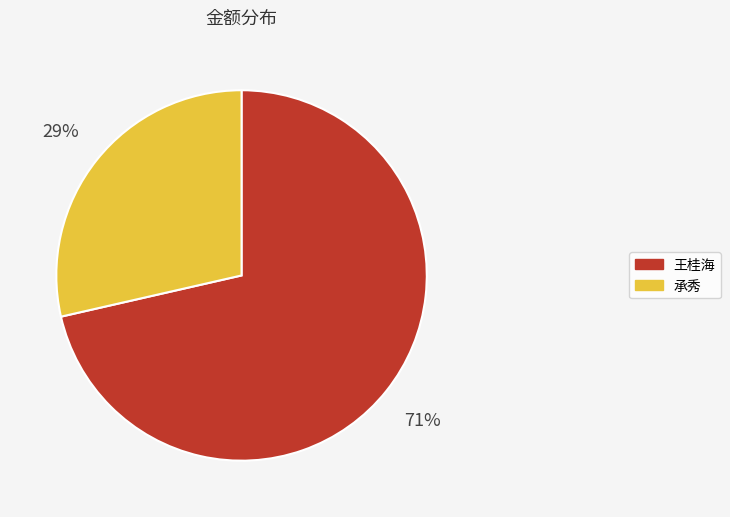

Is it true that 承秀 is 29% of the pie?

True